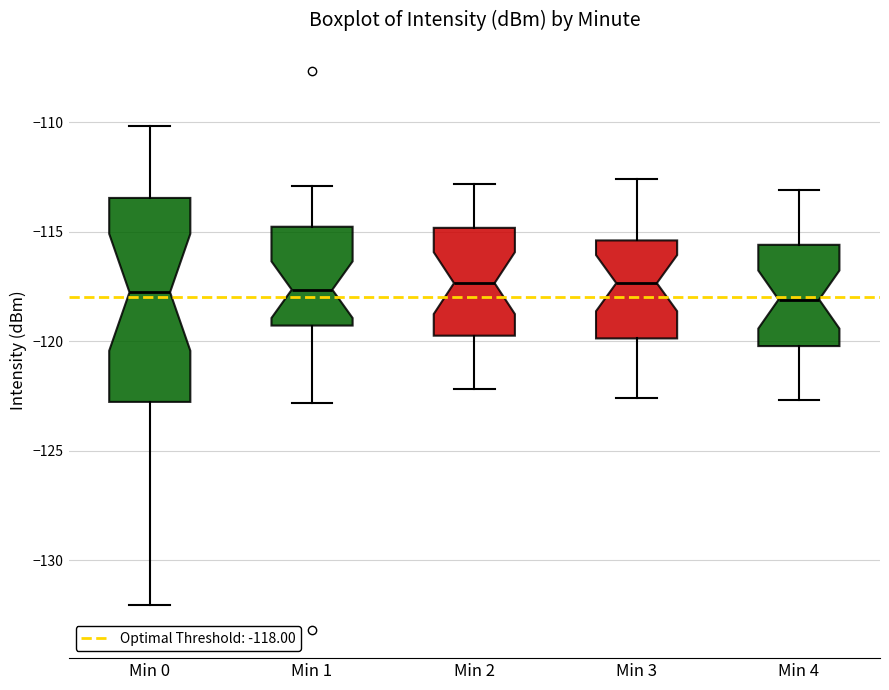

Reading left to right, transcribe this box plot: for each box, give where its median line is, the range the box spans, and where its two whiskers end, as read against the y-axis. The values are not printed on the chart, so give them approximately, as read against the axis.

Min 0: median -118.0, box -123.0 to -113.5, whiskers -132.0 to -110.0
Min 1: median -117.5, box -119.5 to -115.0, whiskers -123.0 to -113.0
Min 2: median -117.5, box -119.5 to -115.0, whiskers -122.0 to -113.0
Min 3: median -117.5, box -120.0 to -115.5, whiskers -122.5 to -112.5
Min 4: median -118.0, box -120.0 to -115.5, whiskers -122.5 to -113.0